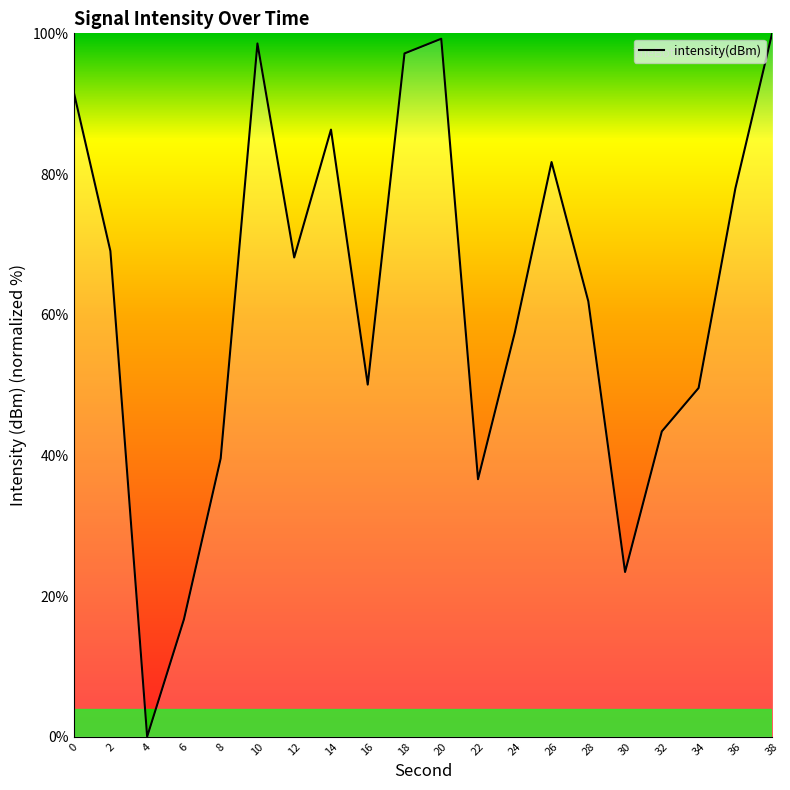

Reading left to right, what are all the values shown in this chart?

0=91.7	2=69.0	4=0.0	6=16.7	8=39.6	10=98.6	12=68.1	14=86.3	16=50.1	18=97.1	20=99.2	22=36.6	24=57.5	26=81.7	28=61.9	30=23.4	32=43.4	34=49.6	36=77.9	38=100.0